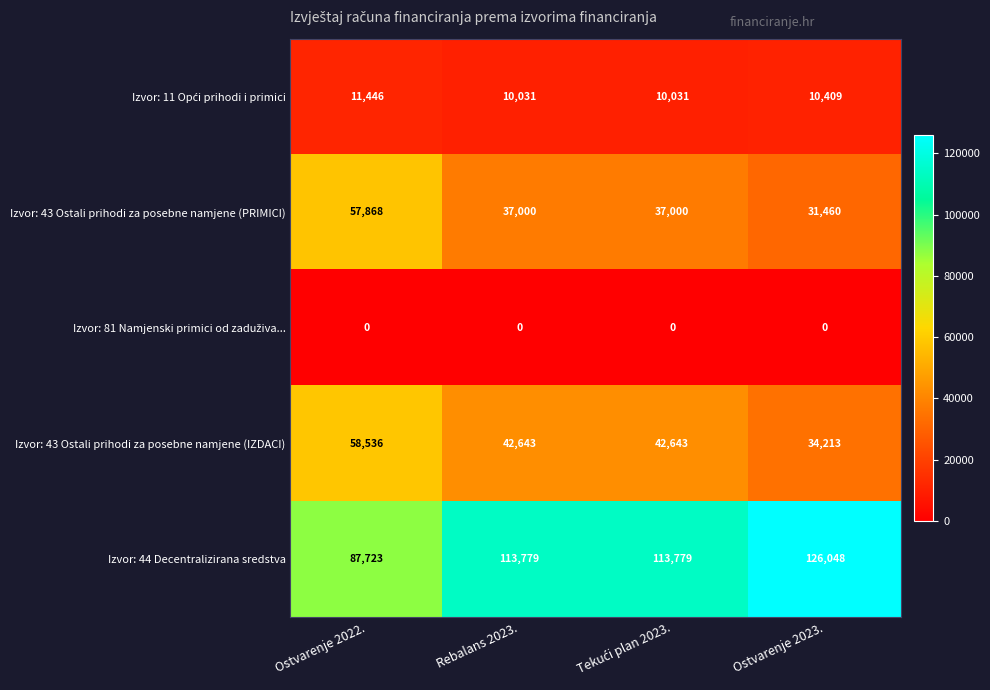

Where does the Izvor: 43 Ostali prihodi za posebne namjene (IZDACI) series first go above 42643?

Ostvarenje 2022.